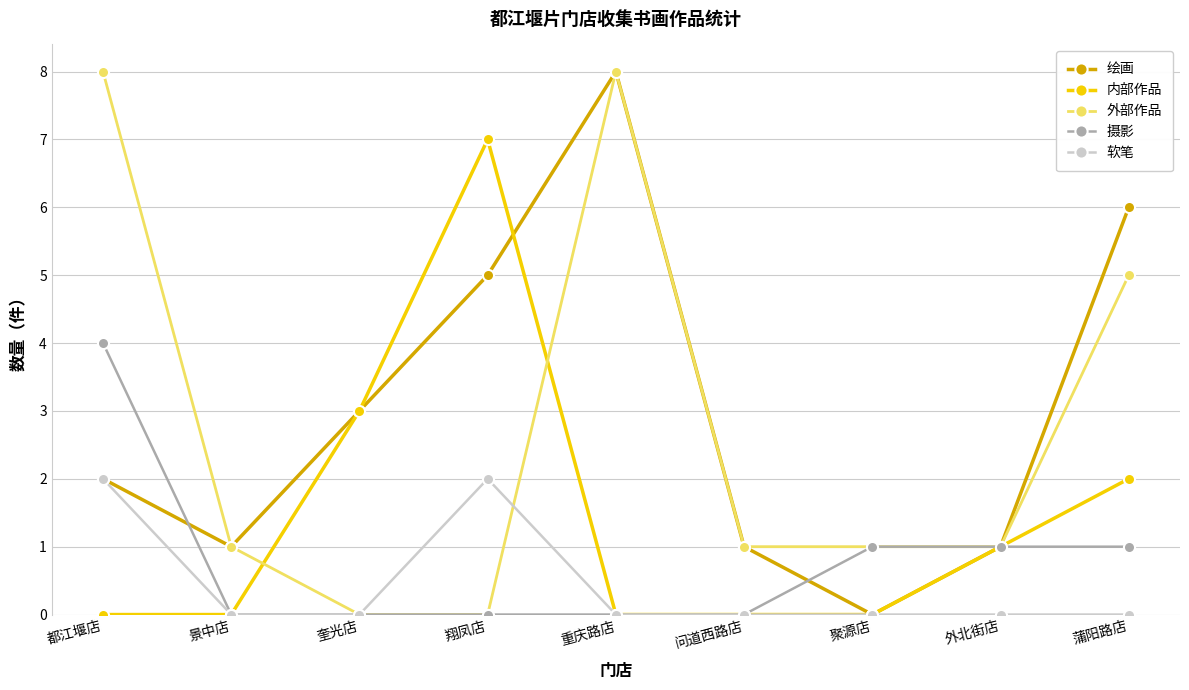

Which category has the highest value in the 内部作品 series?

翔凤店